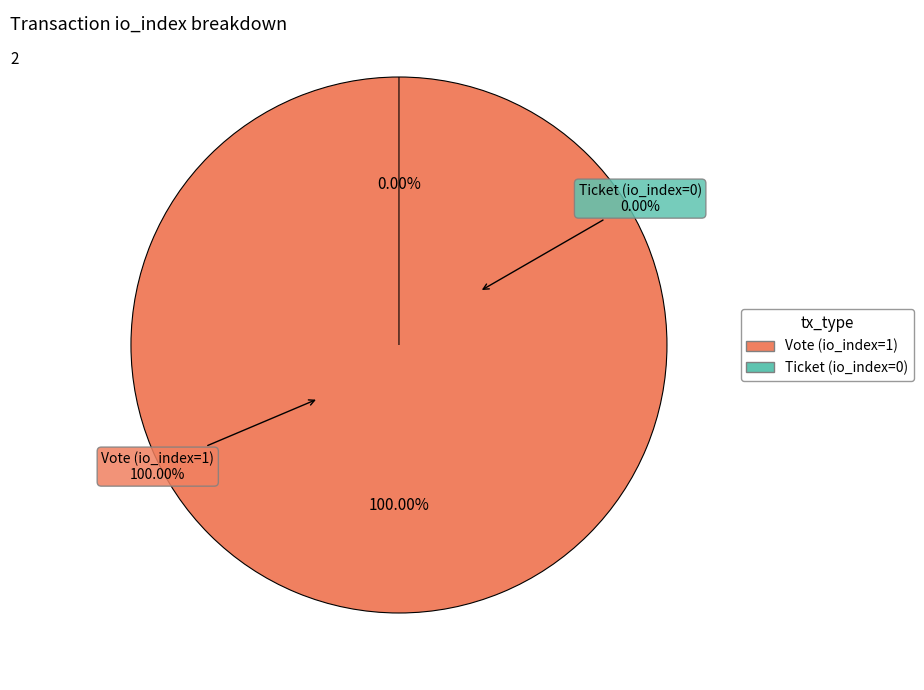

Do Ticket (io_index=0) and Vote (io_index=1) together represent more than half of the pie?

Yes